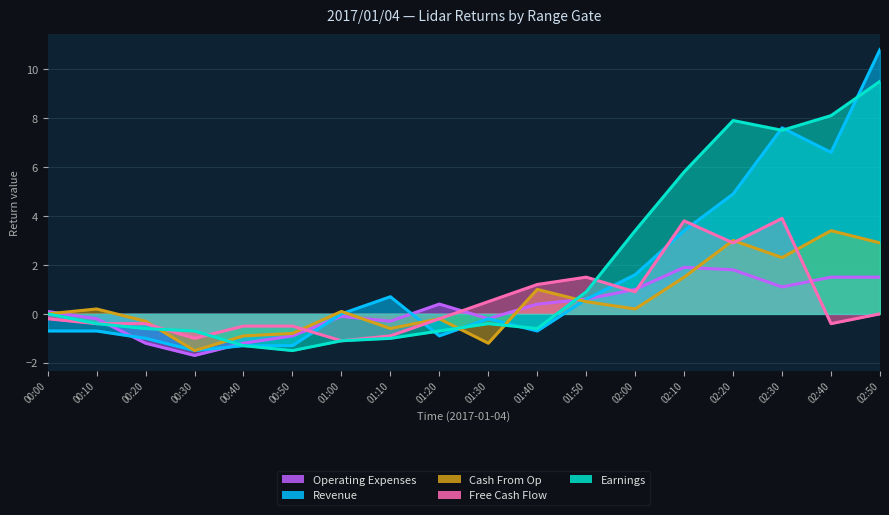

How many interior local valleys does the Free Cash Flow series have?

5